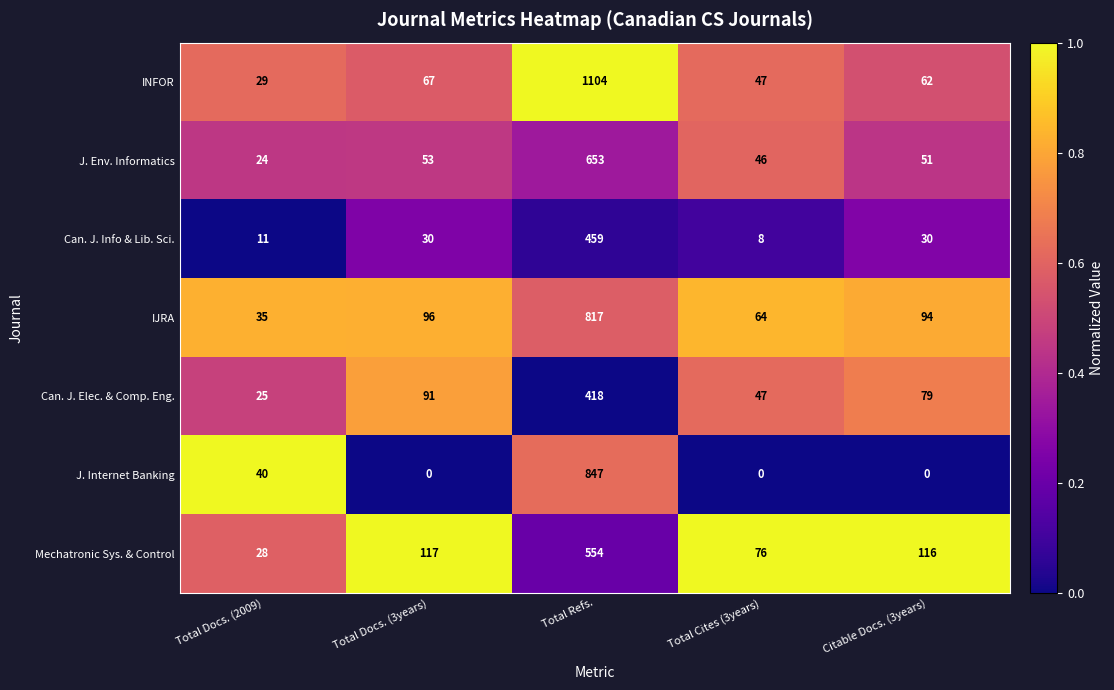

At how many categories does at least one series exceed 0?

5